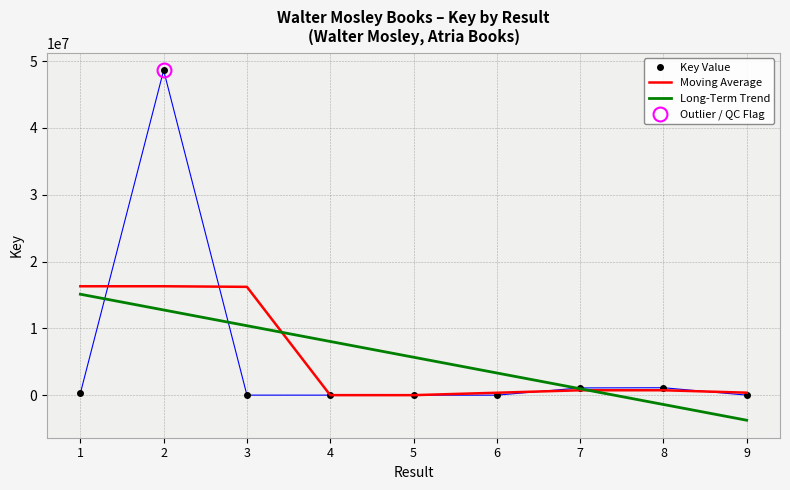

What is the greatest value displayed?

48625804.0